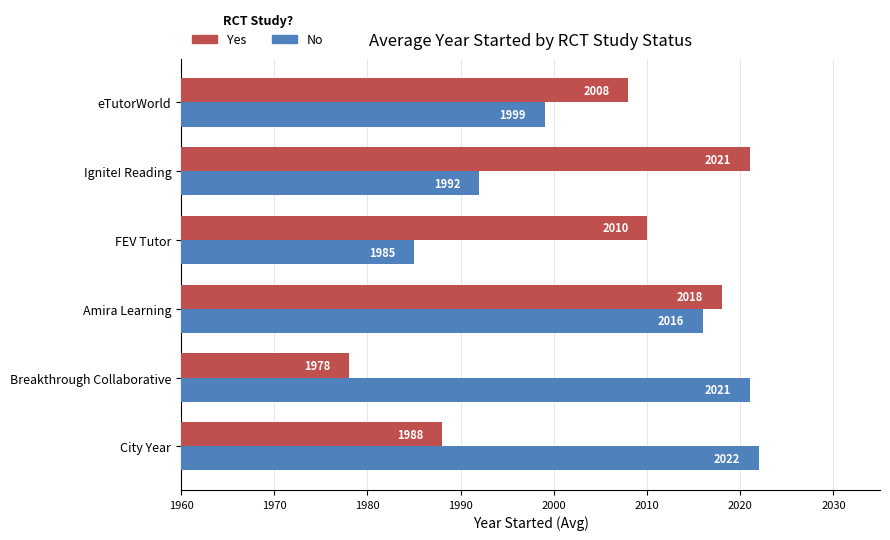

What is the greatest value displayed?

2022